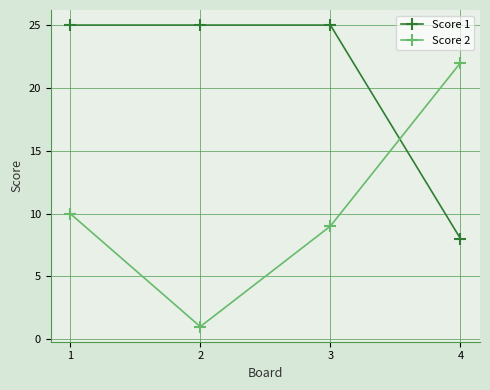

Does the chart have visible grid lines?

Yes